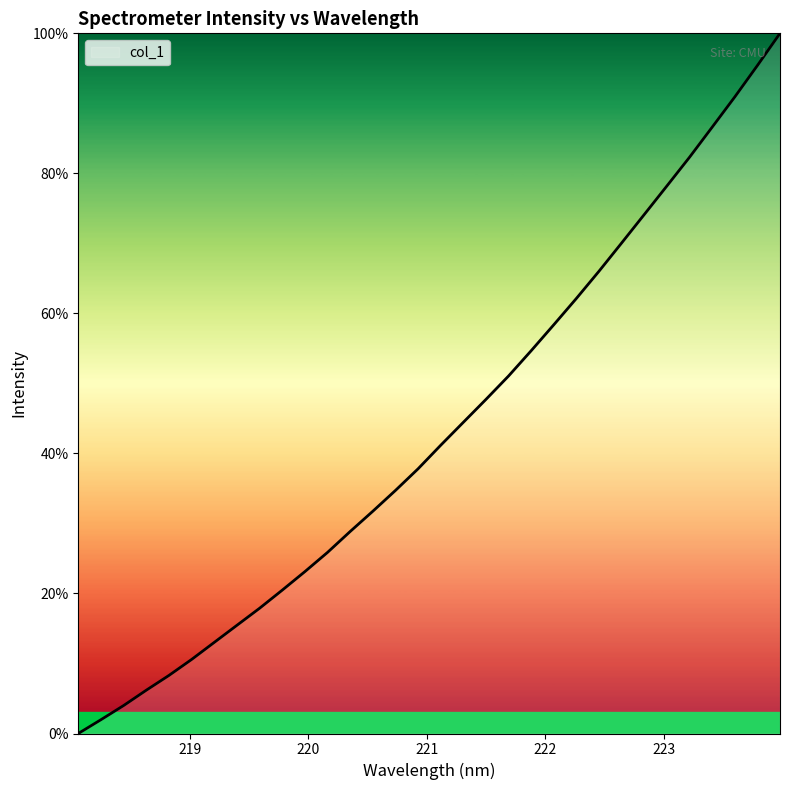

What is the maximum value shown in the chart?

100.0